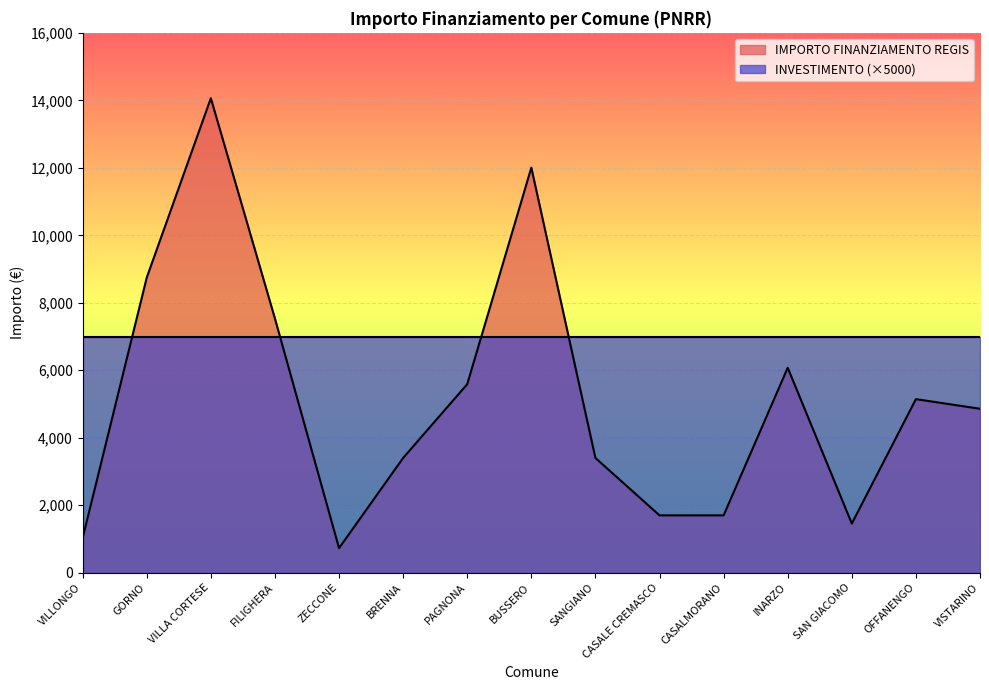

Is the value of IMPORTO FINANZIAMENTO REGIS at VISTARINO greater than the value of INVESTIMENTO (×5000) at VISTARINO?

No